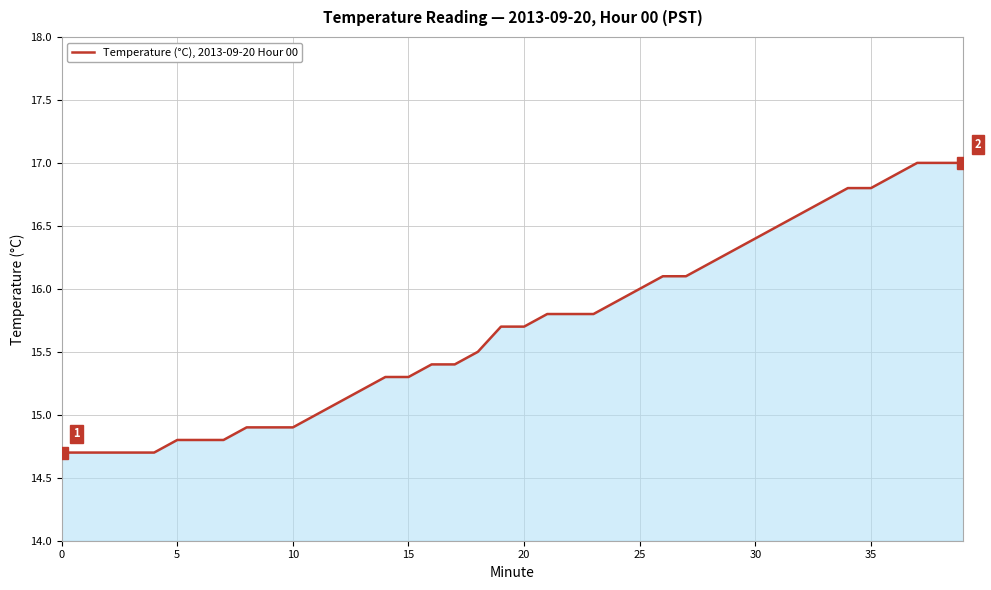

What is the minimum value shown in the chart?

14.7